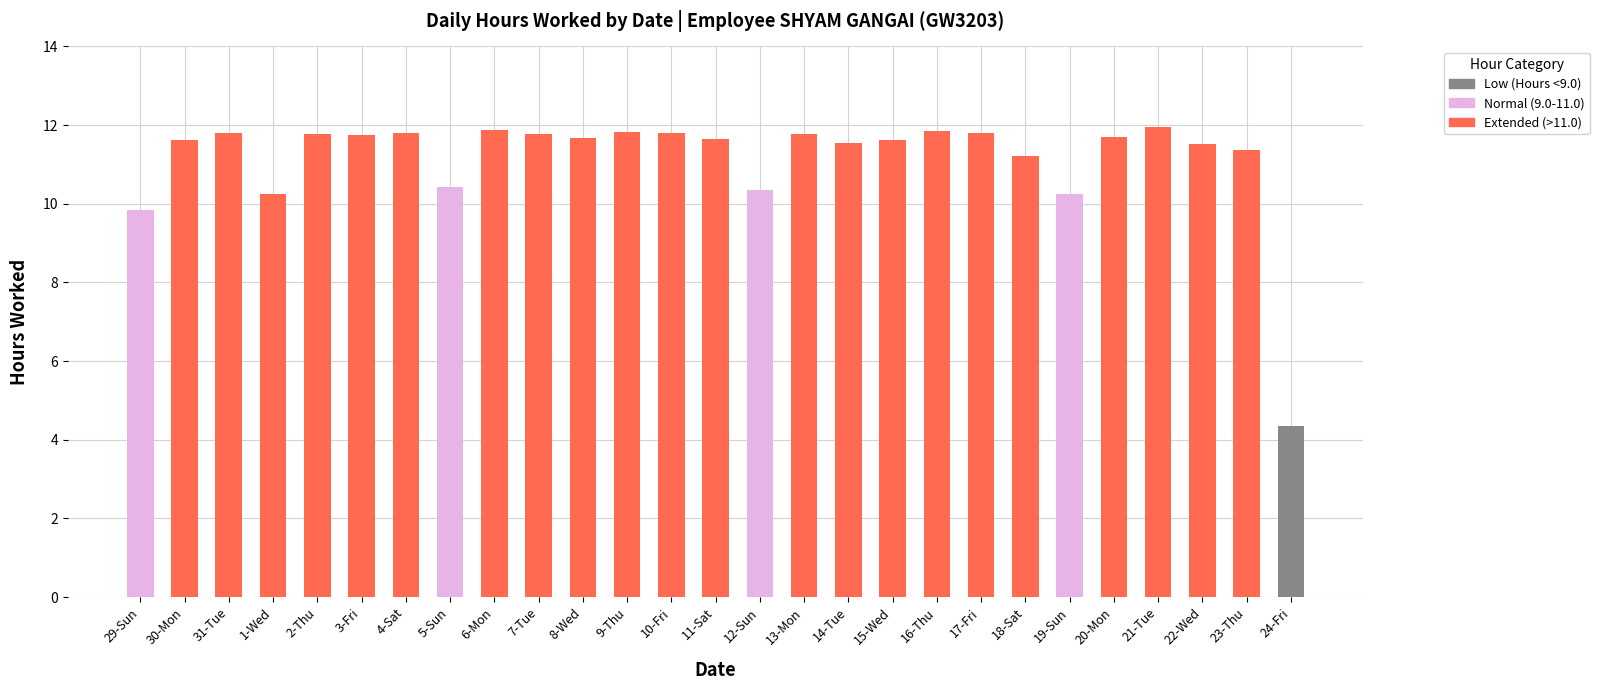

What is the total value across all series at 17-Fri?

11.8